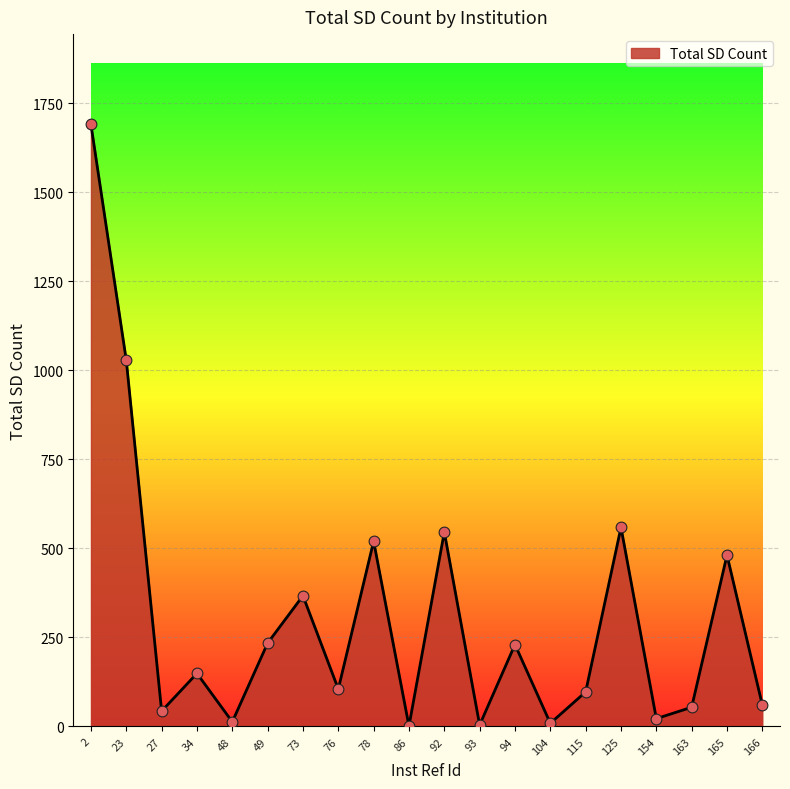

Between 115 and 166, which is larger?

115